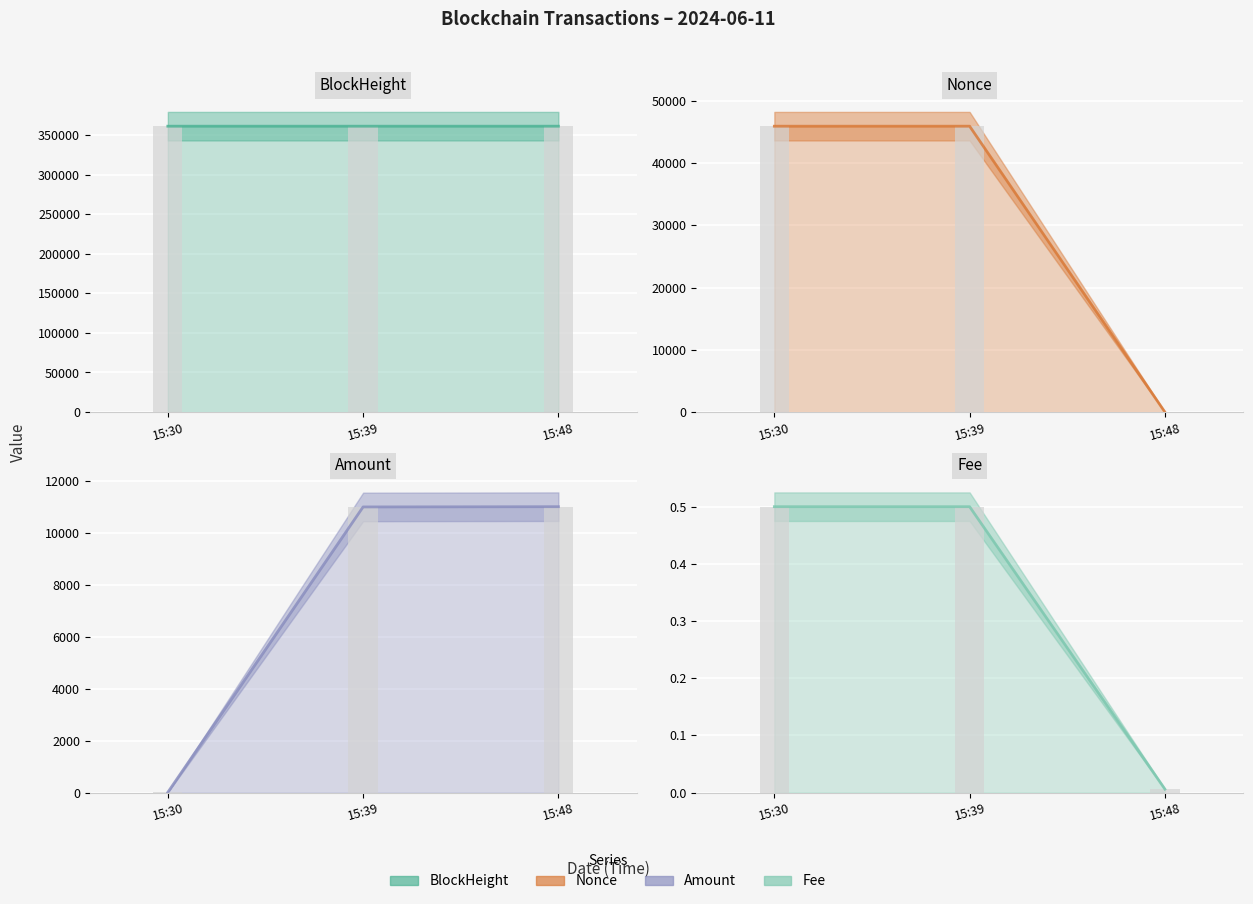

At which label is Fee closest to 0?

15:48